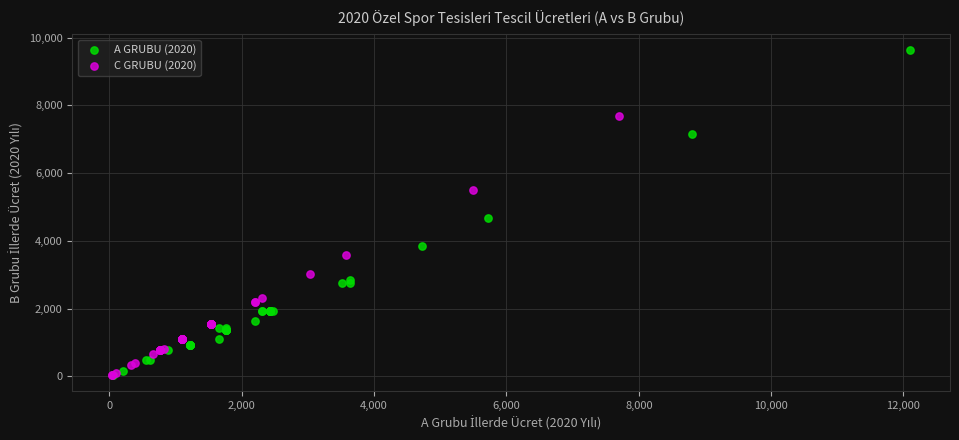

Which series reaches the maximum Y coordinate?

A GRUBU (2020)